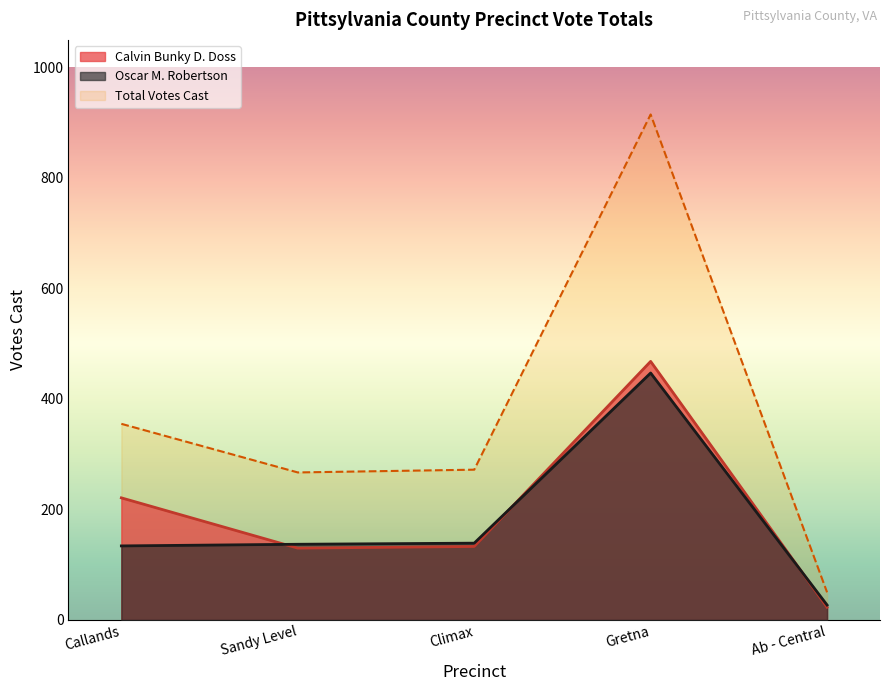

Which has a higher value, Sandy Level or Callands?

Callands